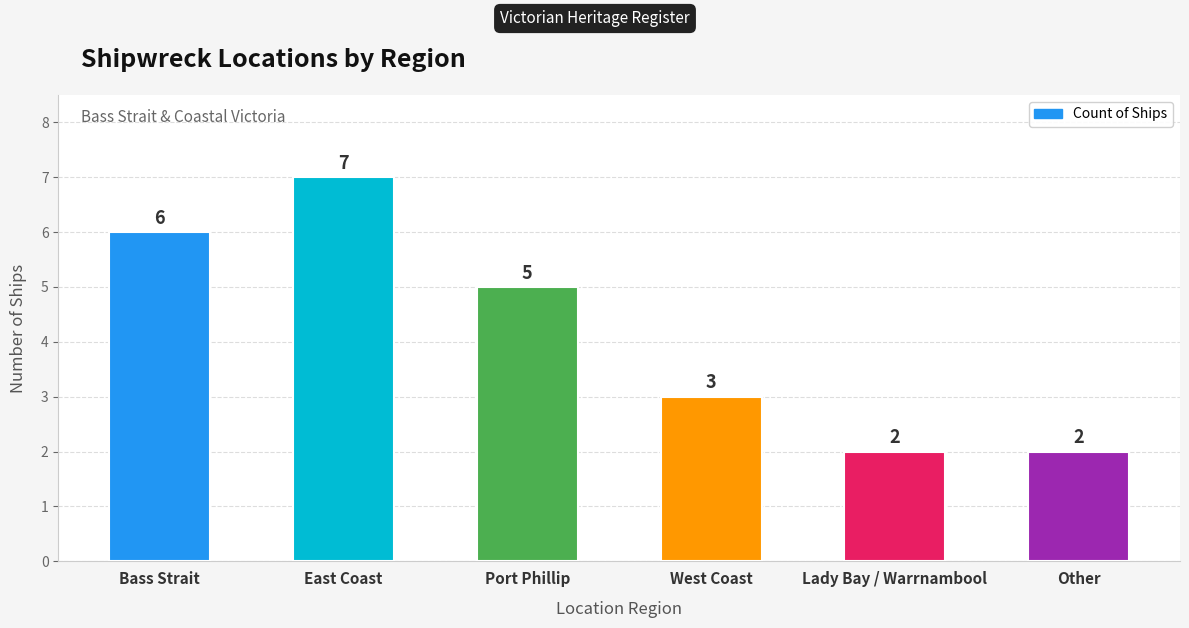

Reading left to right, list all the values displayed in this chart.

Bass Strait=6	East Coast=7	Port Phillip=5	West Coast=3	Lady Bay / Warrnambool=2	Other=2